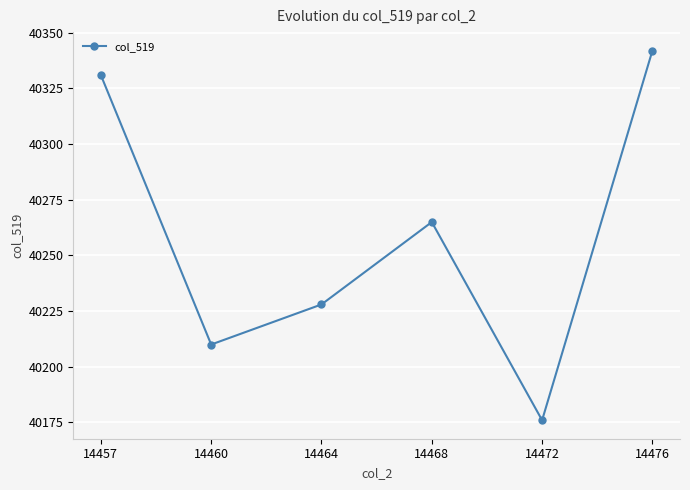

List the labels in order of value, largest first.

14476, 14457, 14468, 14464, 14460, 14472